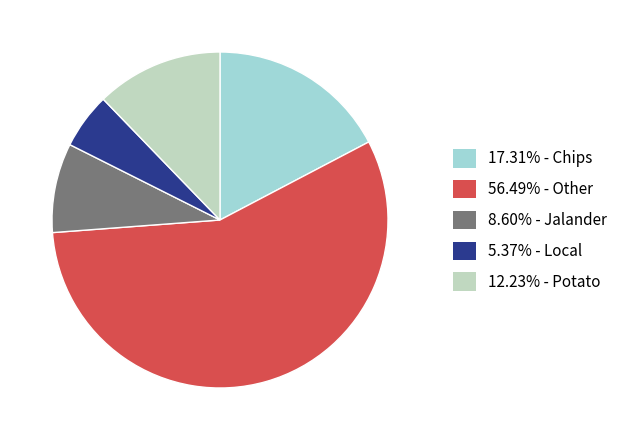

Does any single category account for the majority?

Yes